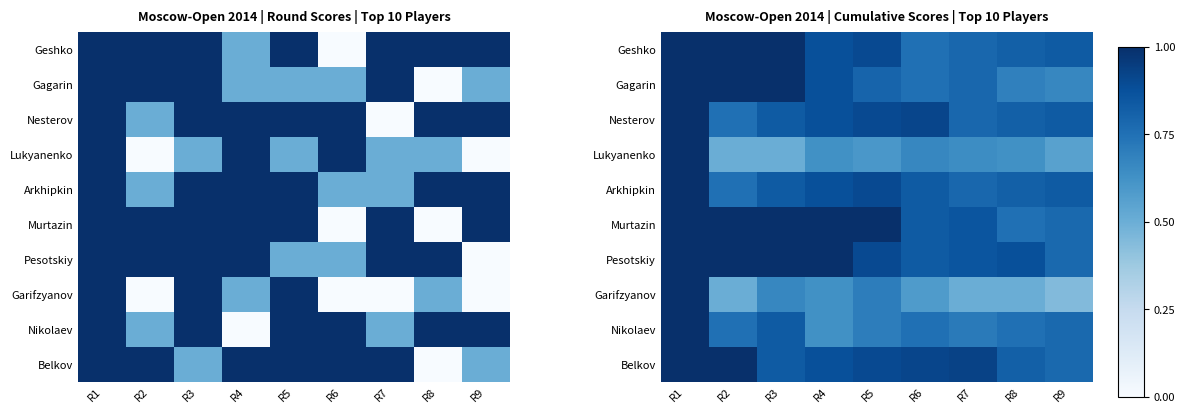

What value does the Garifzyanov series have at R9?

0.4